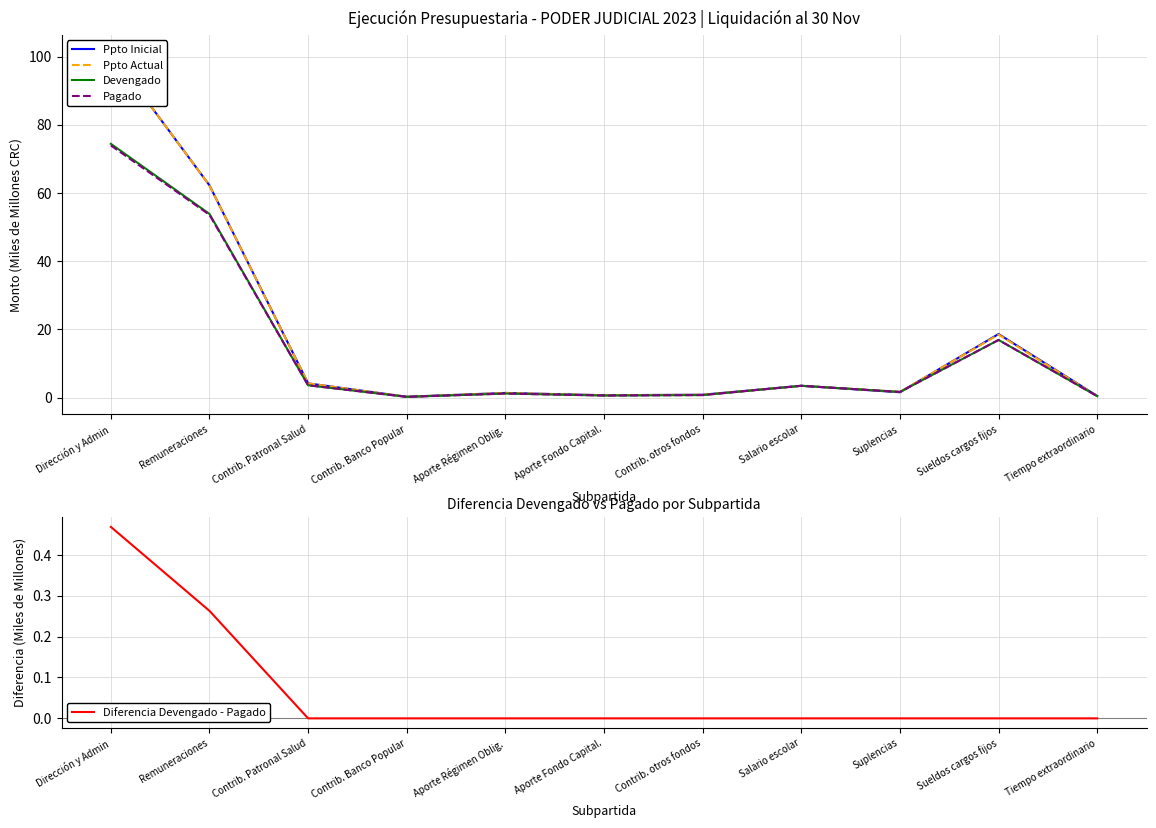

What is the value of the Ppto Inicial point at the 6th from the left?

0.7